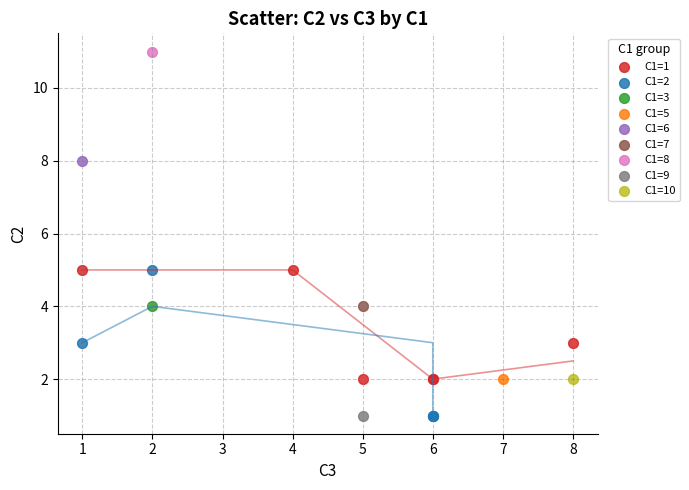

Which series reaches the maximum Y coordinate?

C1=8